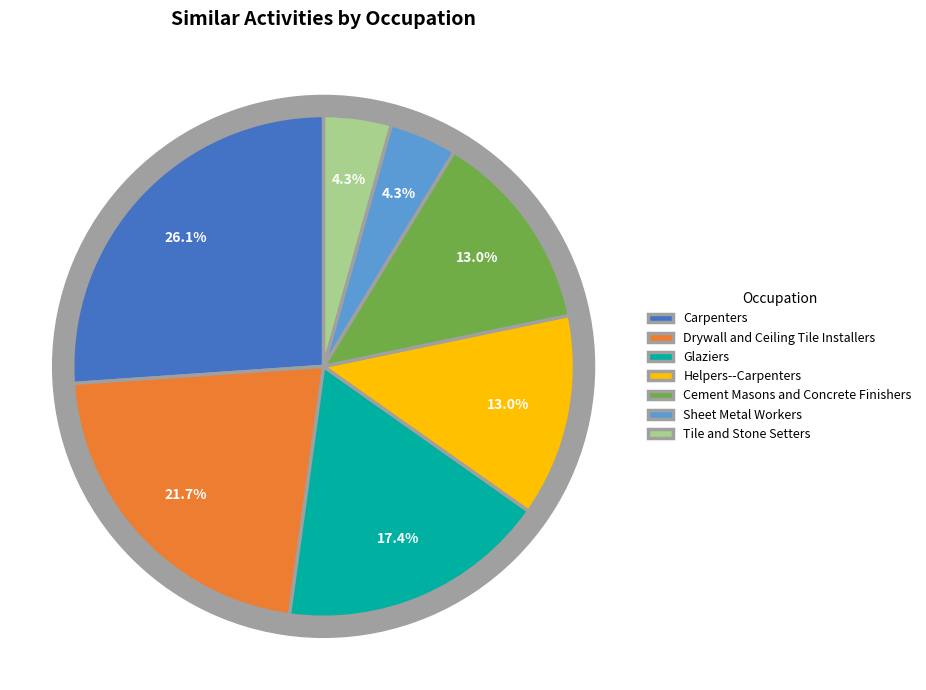

What portion of the pie excludes 5?

95.7%